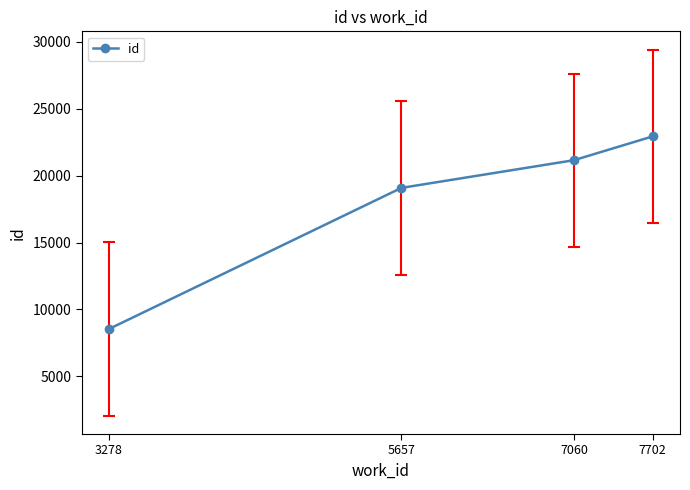

At which category does the chart reach its peak across all series?

7702